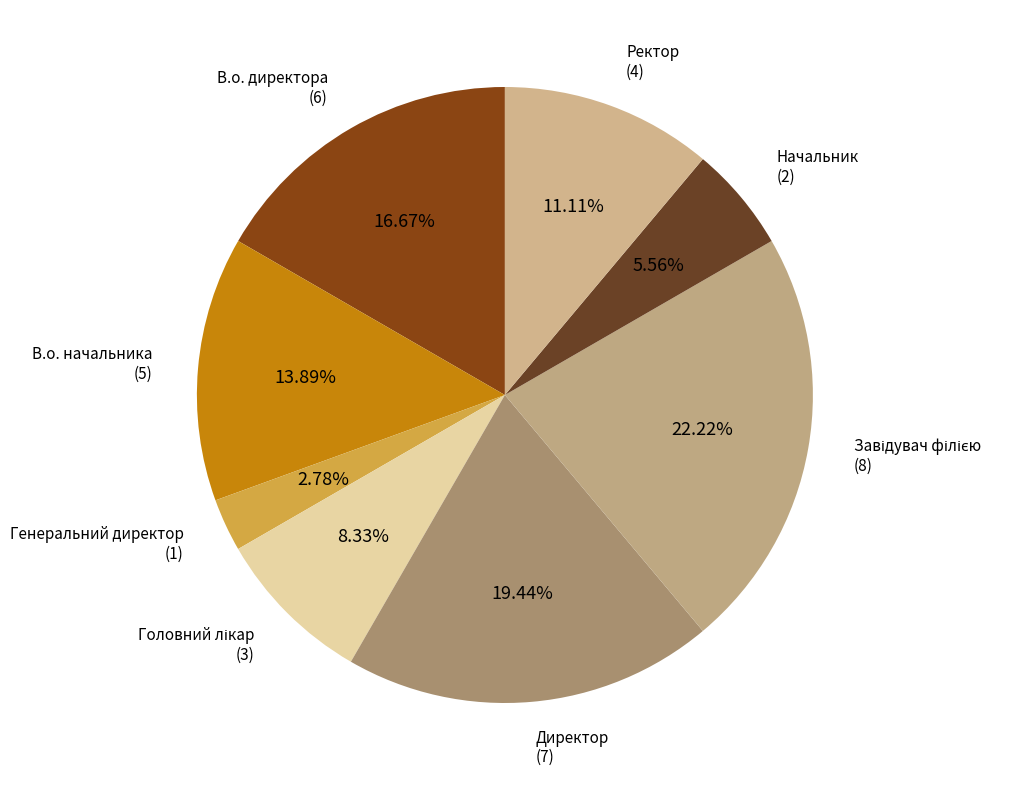

To the nearest percent, what is the average slice percentage?

12%